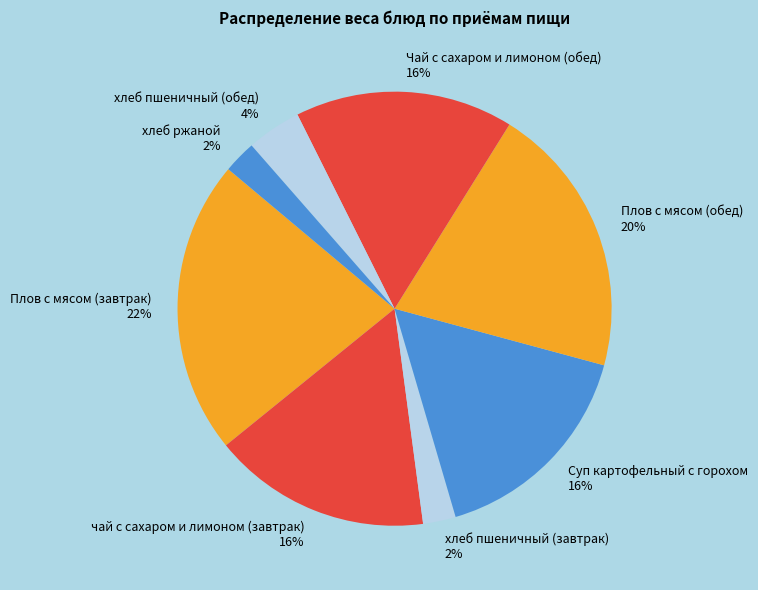

Does any single category account for the majority?

No